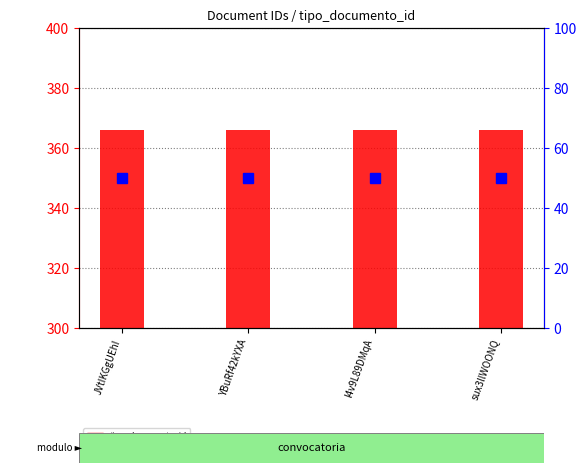

Which series has the largest total across all categories?

tipo_documento_id